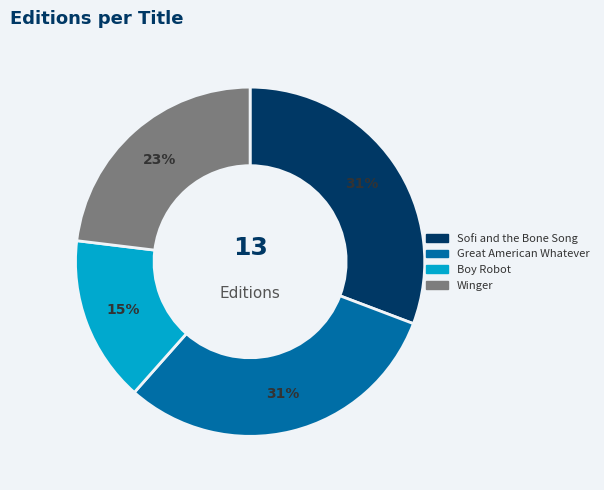

Approximately how many times larger is the value at Boy Robot compared to Winger?

0.7